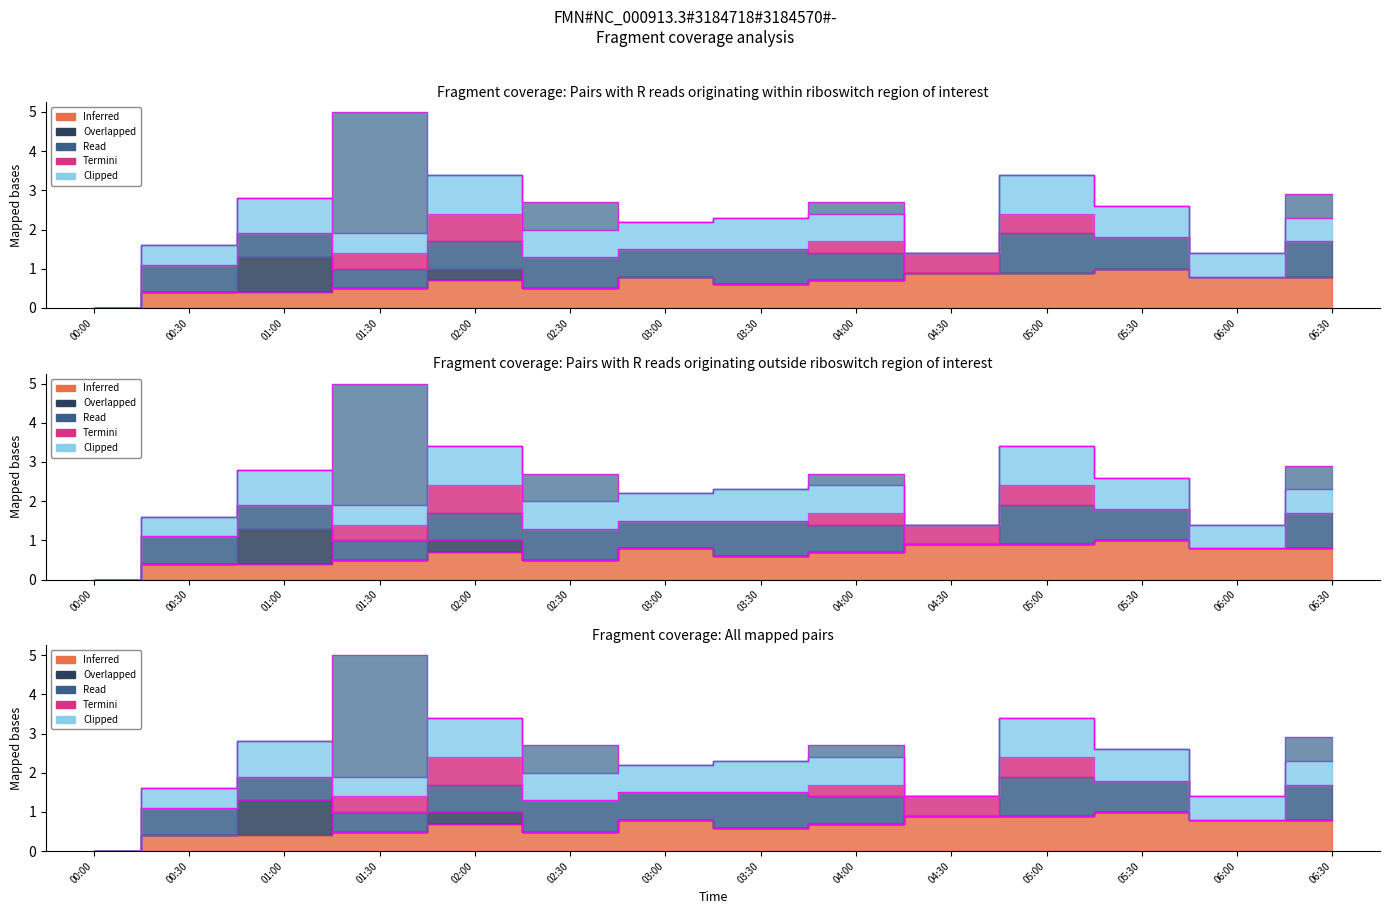

What is the total value across all series at 2011/04/07 03:00?

2.2